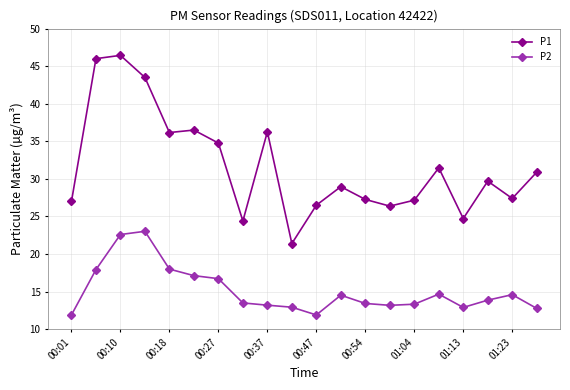

True or false: P2 and P1 intersect in this chart.

False